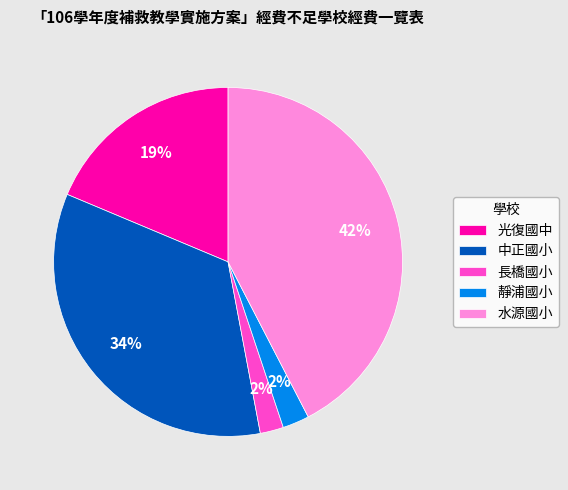

Is the sum of 長橋國小 and 靜浦國小 greater than half?

No